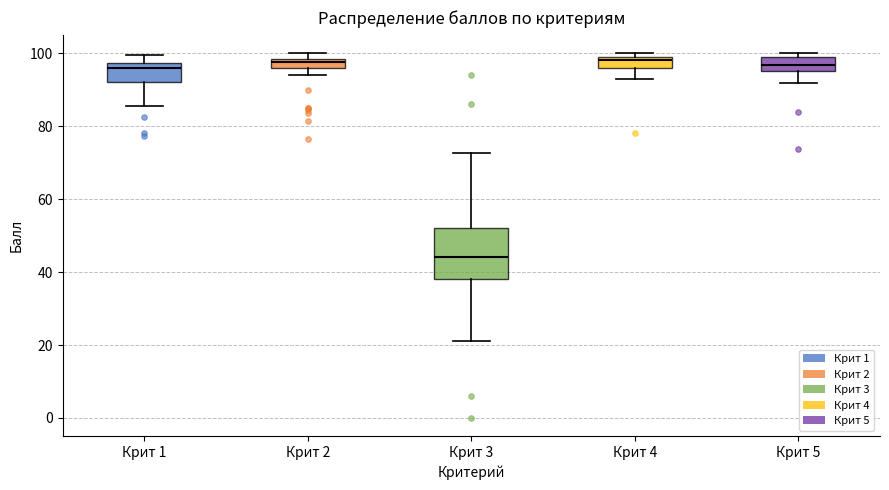

Where does the upper whisker of the box for Крит 3 end on the y-axis? The values are not printed on the chart, so give them approximately, as read against the axis.

72